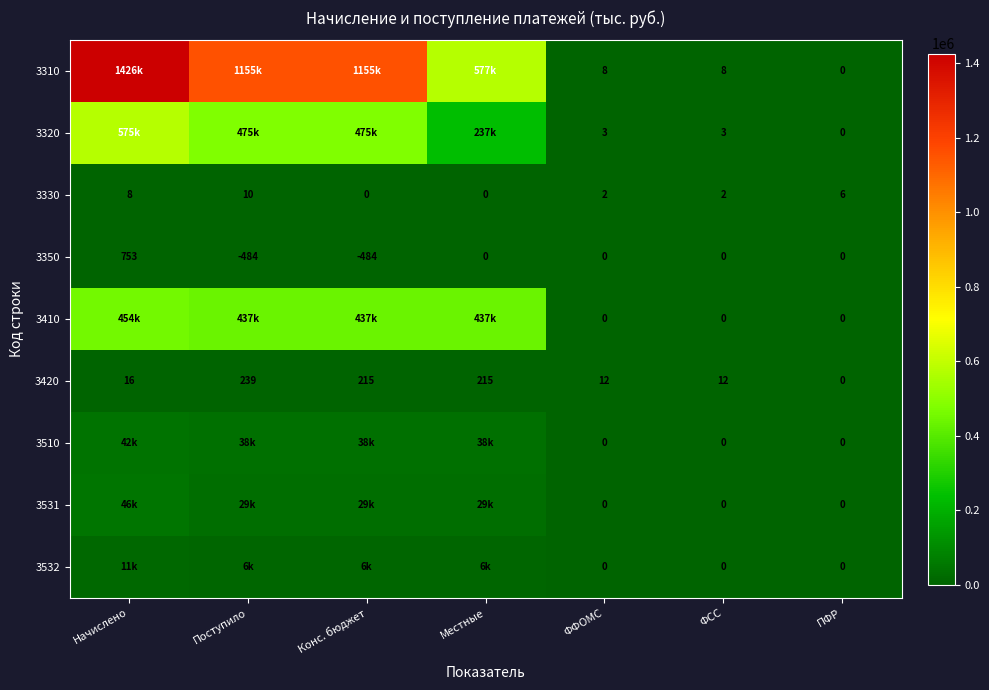

The value of 3330 at ФСС is 2. True or false?

True